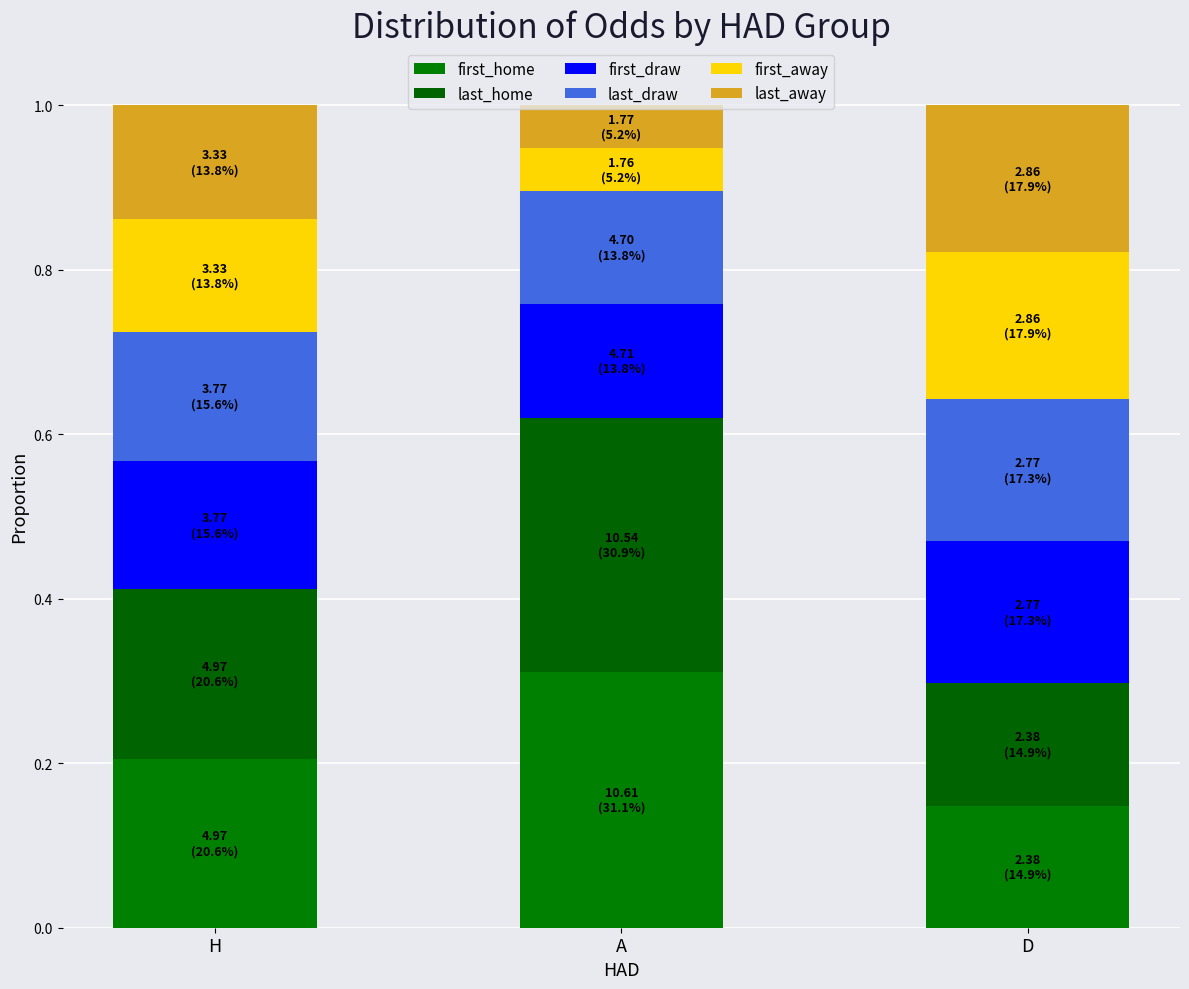

Are the bars horizontal?

No